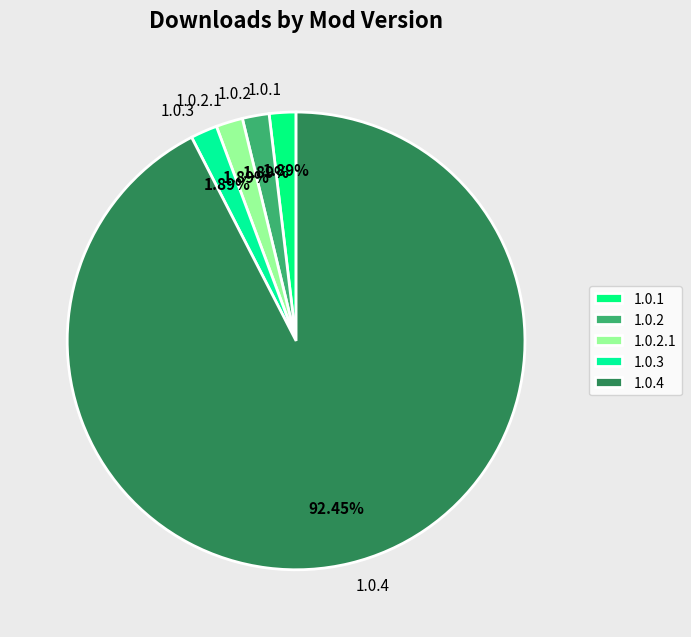

What portion of the pie excludes 1.0.3?

98.1%